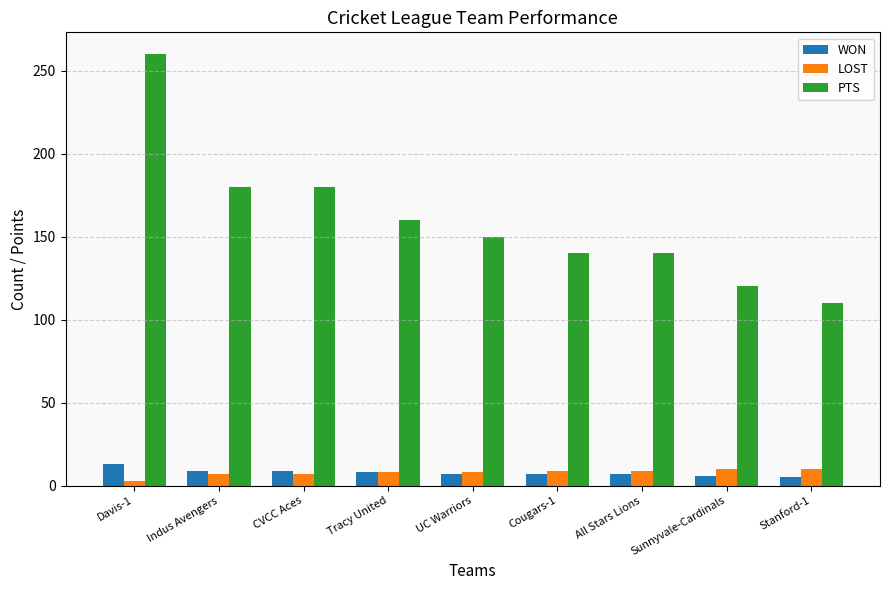

What is the spread (max minus min) of values at Cougars-1?

133